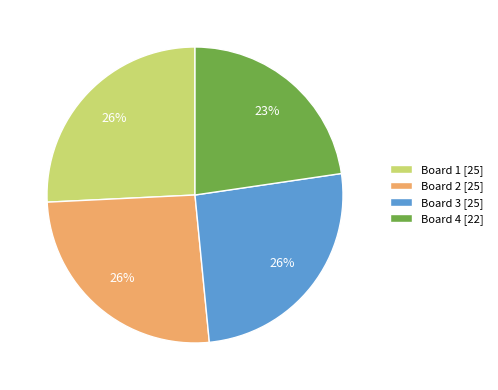

To the nearest percent, what is the difference between the largest and smallest slice percentages?

3%